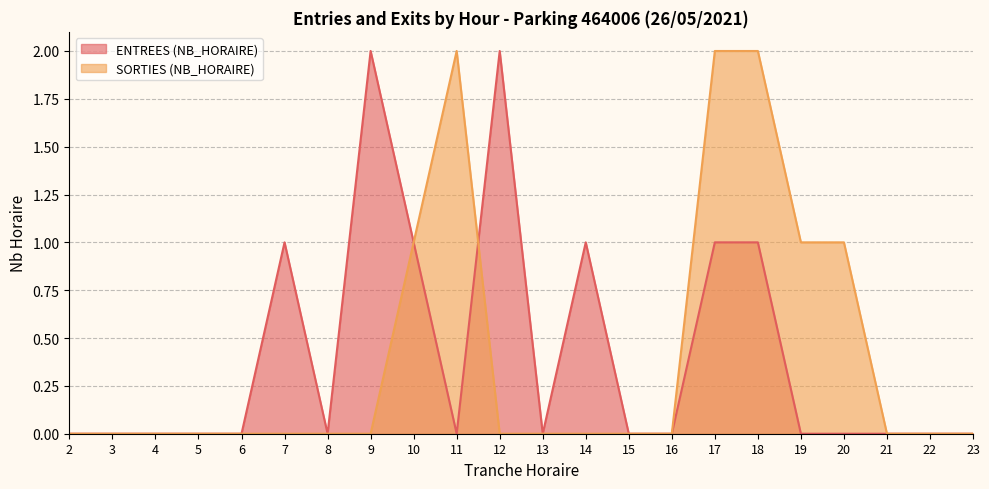

At which label does SORTIES (NB_HORAIRE) reach its minimum?

2